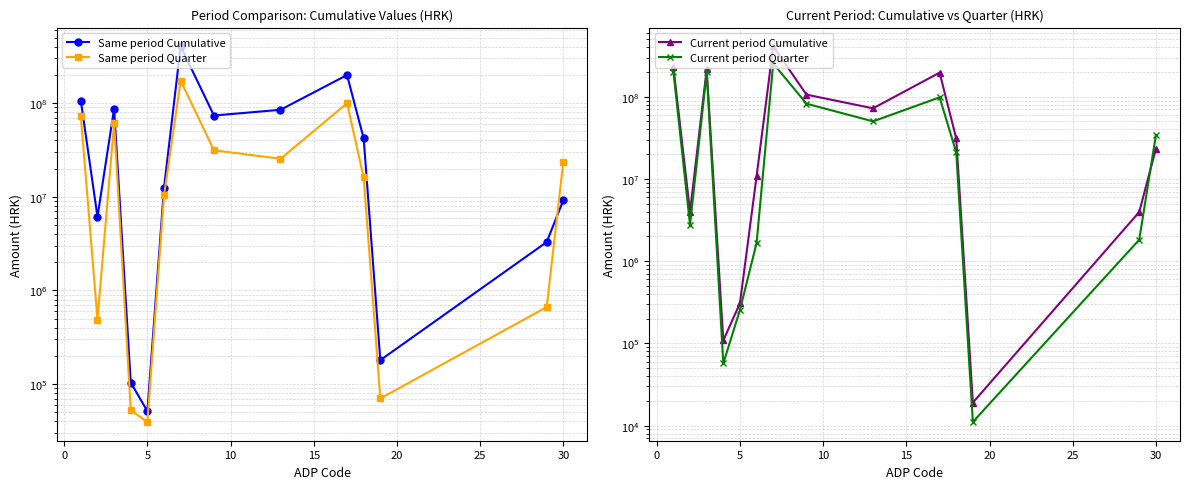

Rank the series by their maximum value, from highest to lowest.

Current period Cumulative, Same period Cumulative, Current period Quarter, Same period Quarter